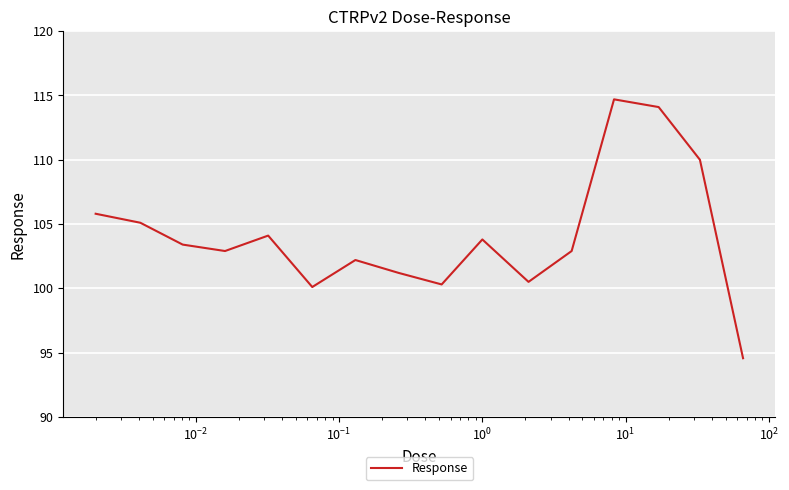

Reading left to right, list all the values displayed in this chart.

105.8	105.1	103.4	102.9	104.1	100.1	102.2	101.2	100.3	103.8	100.5	102.9	114.7	114.1	110.0	94.6